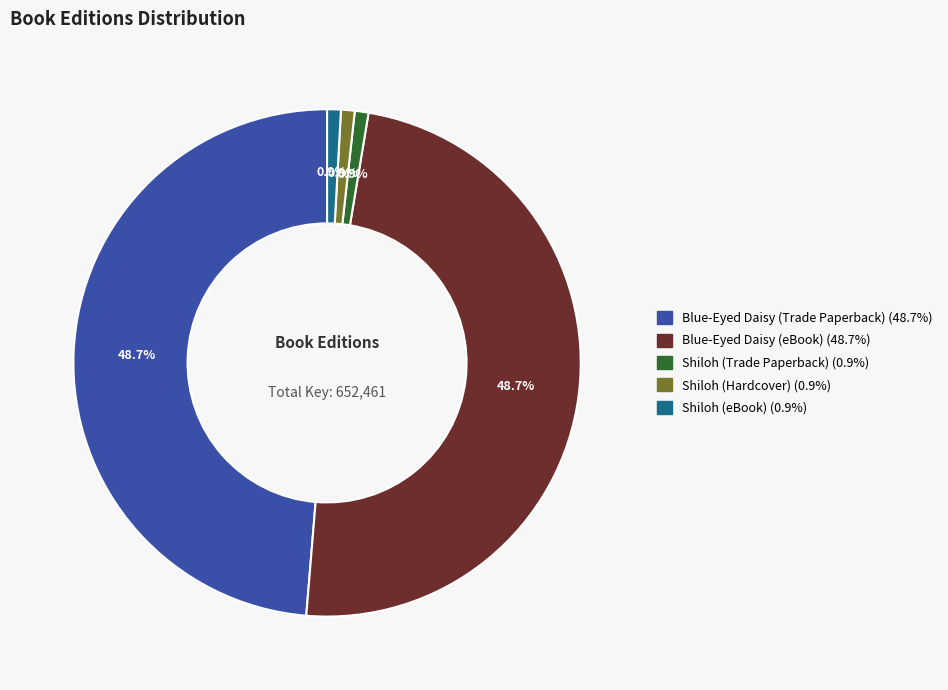

To the nearest percent, what is the difference between the Blue-Eyed Daisy (eBook) and Shiloh (Hardcover) slice percentages?

48%